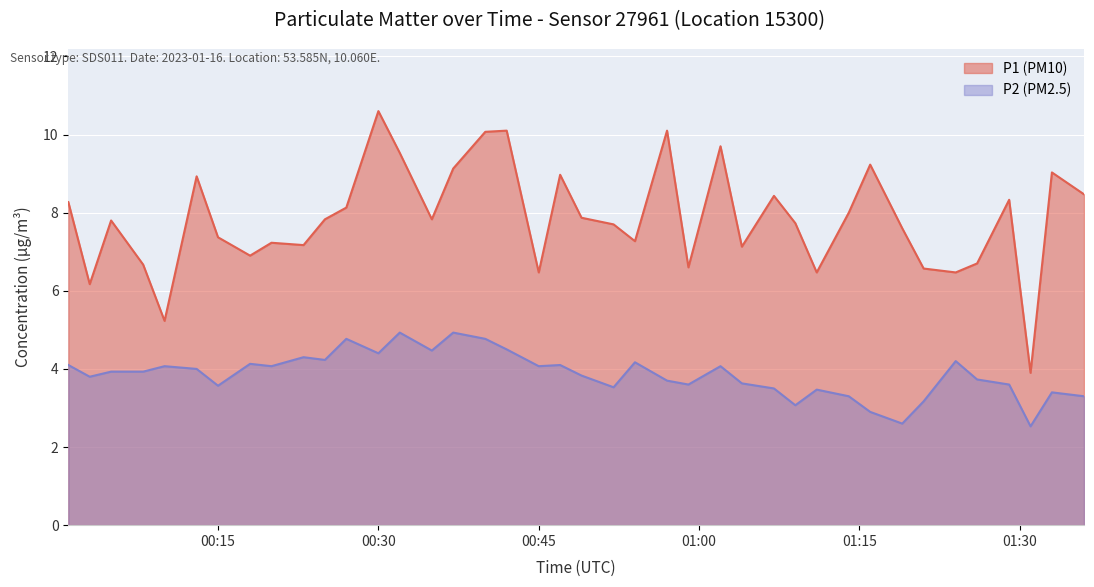

Where is the first local minimum for P1?

00:03